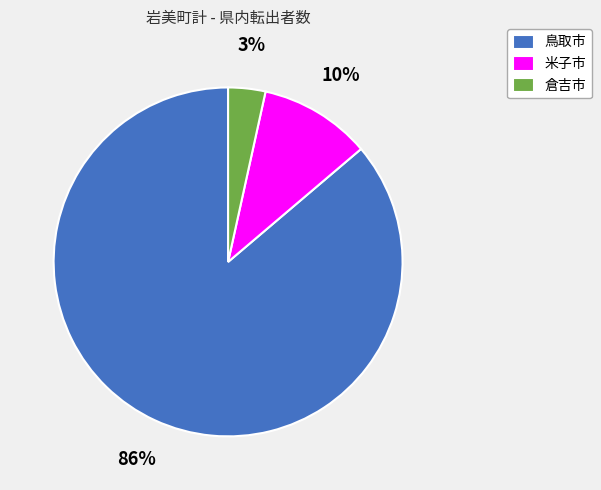

To the nearest percent, what is the average slice percentage?

33%